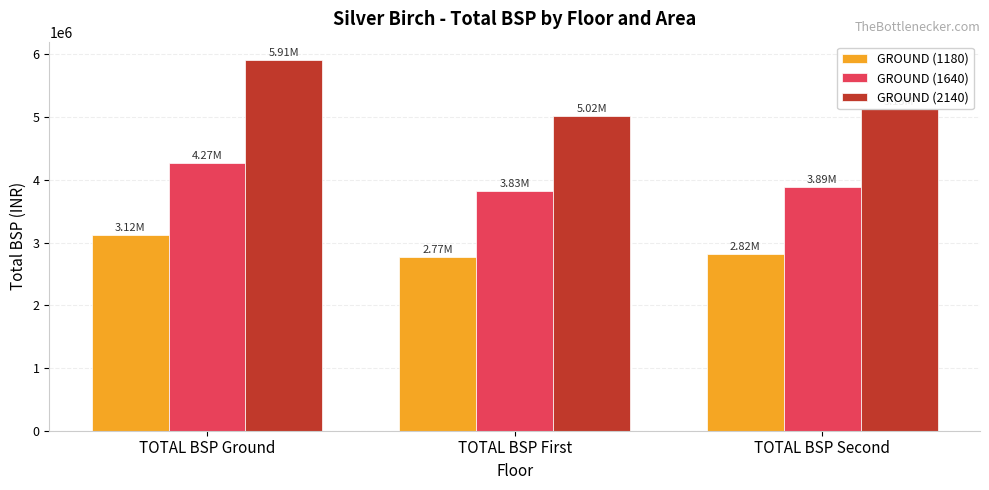

List the labels in order of GROUND (1180) value, largest first.

TOTAL BSP Ground, TOTAL BSP Second, TOTAL BSP First